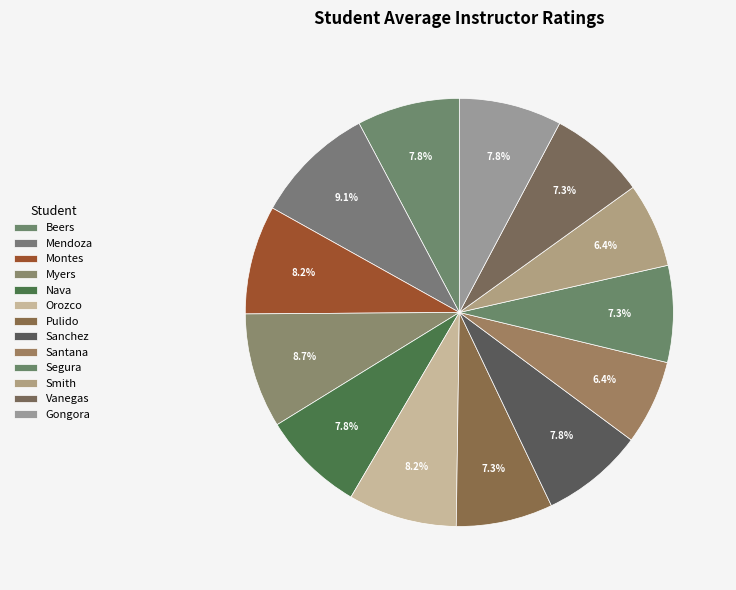

Approximately how many times larger is the value at Segura compared to Sanchez?

0.9